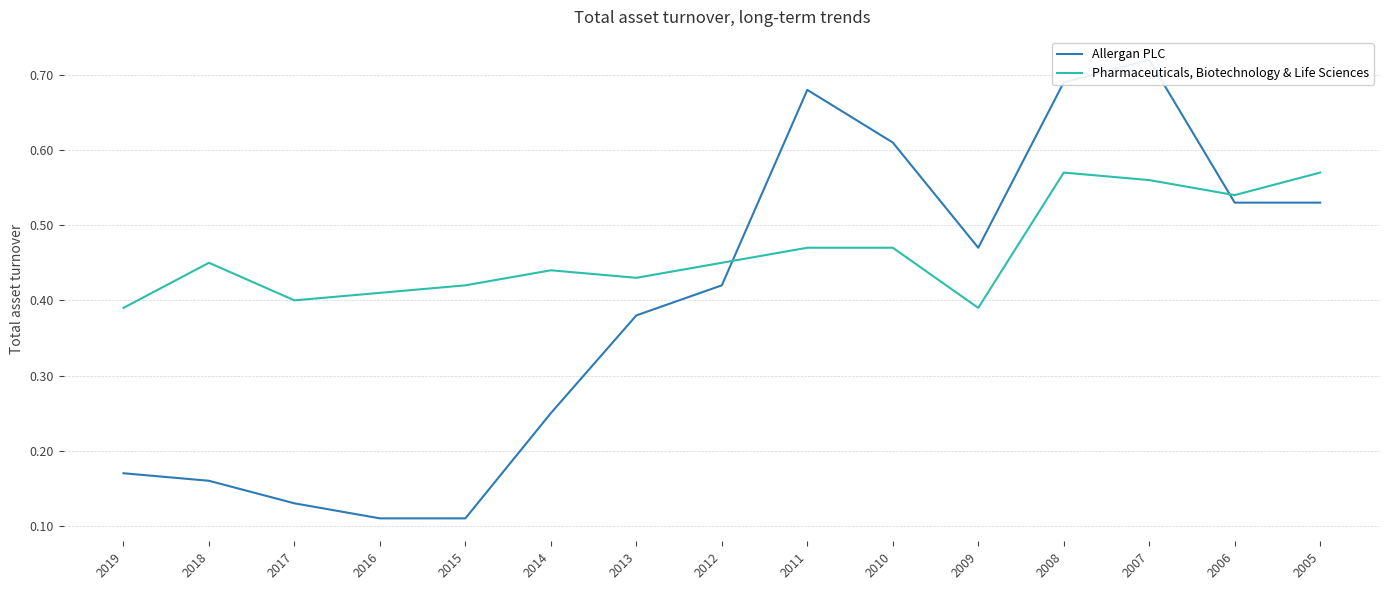

The Allergan PLC series shows 0.2 at 2015. True or false?

False